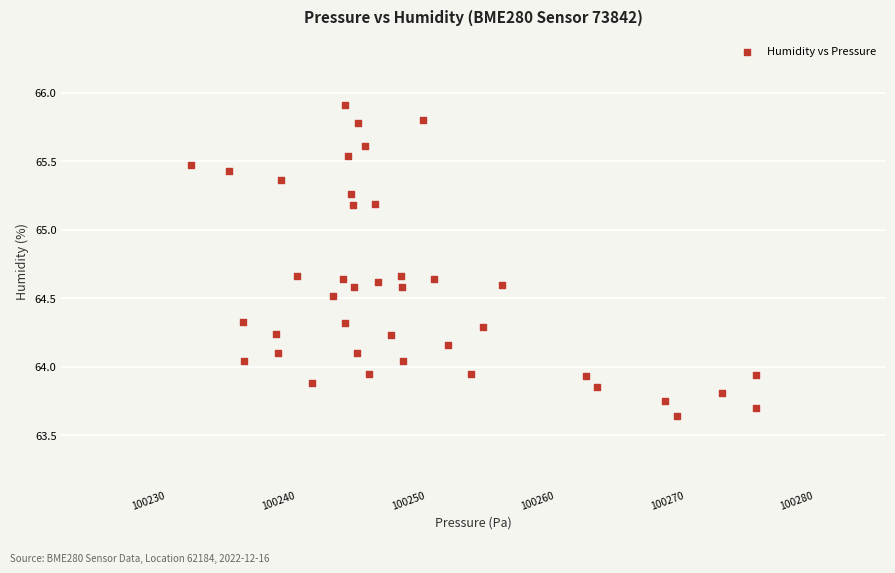

What is the range of X values (max minus min)?

43.6